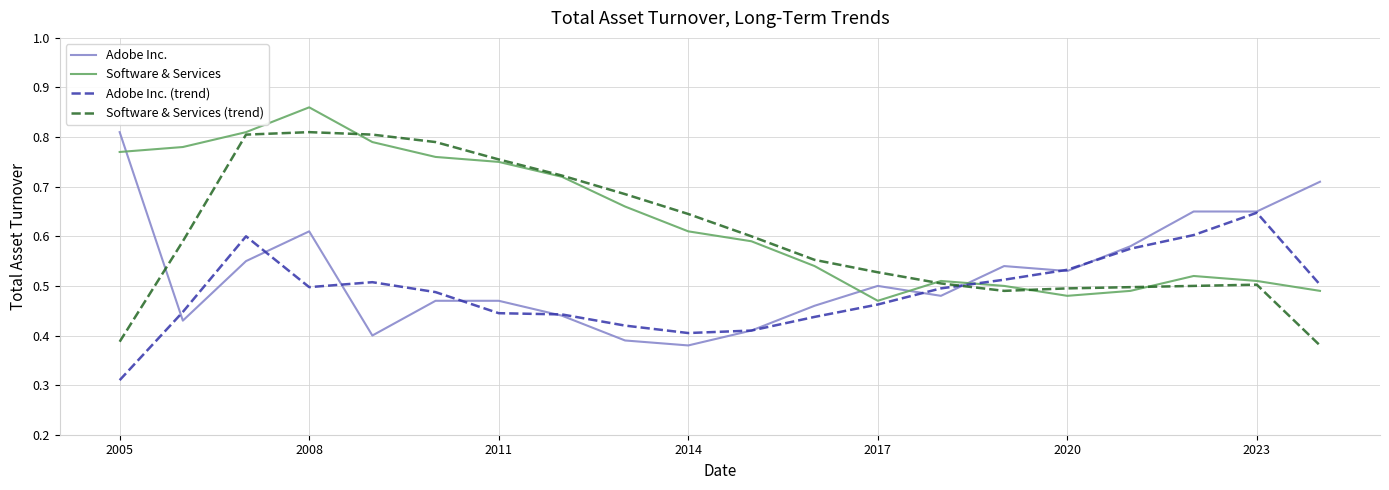

List the series in order of their overall mean, lowest first.

Adobe Inc. (trend), Adobe Inc., Software & Services (trend), Software & Services